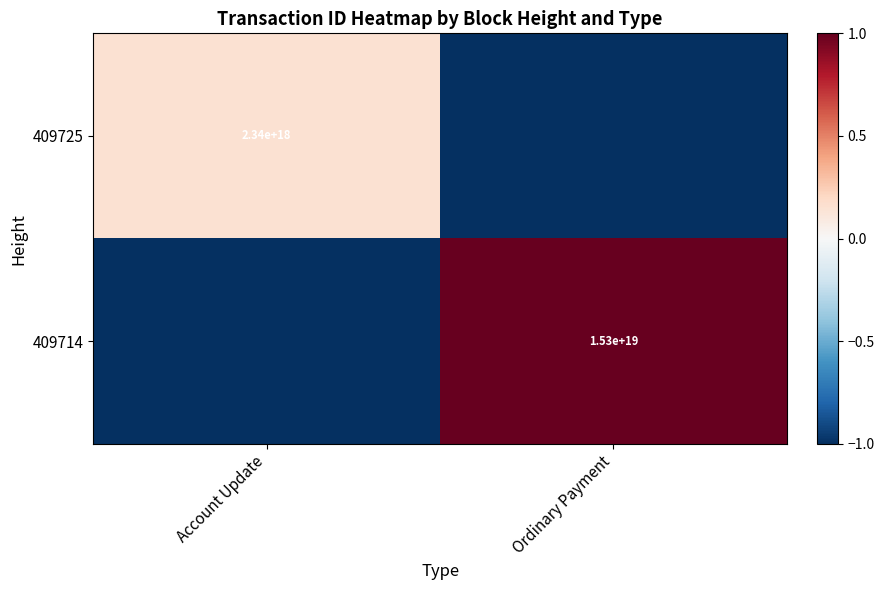

How many categories are shown in the chart?

2